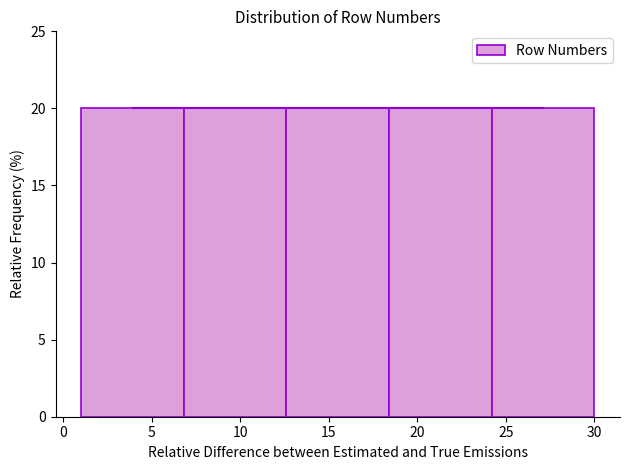

Reading left to right, list every bar in this chart as the range it spans on the x-axis followed by its height. Neither the bar edges nor the heights are printed on the chart, so give them approximately, as read against the axes.

1.0 to 6.8: 20
6.8 to 12.6: 20
12.6 to 18.4: 20
18.4 to 24.2: 20
24.2 to 30.0: 20